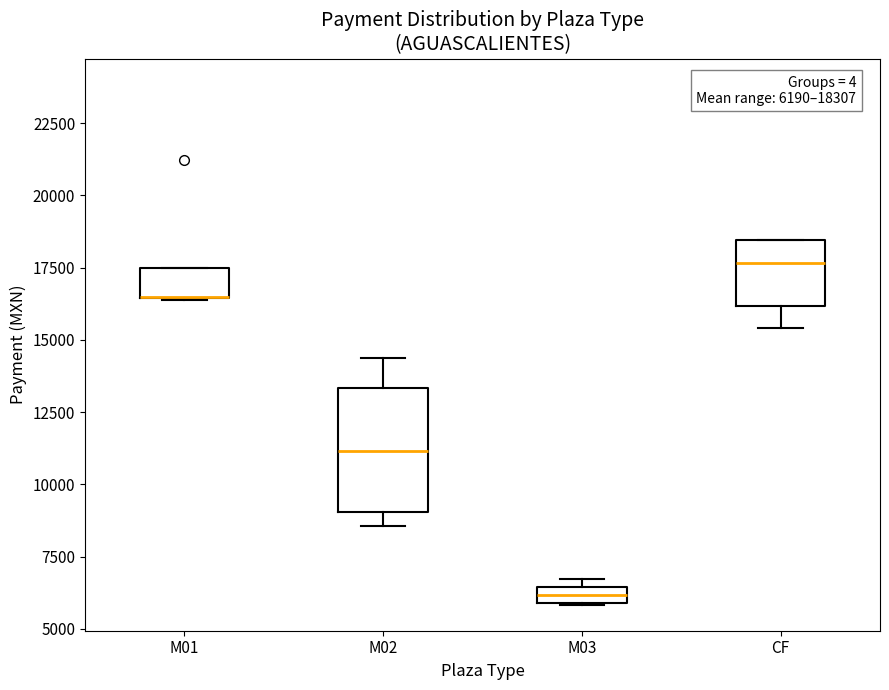

Which box is the tallest, from its lower edge to its upper edge?

M02